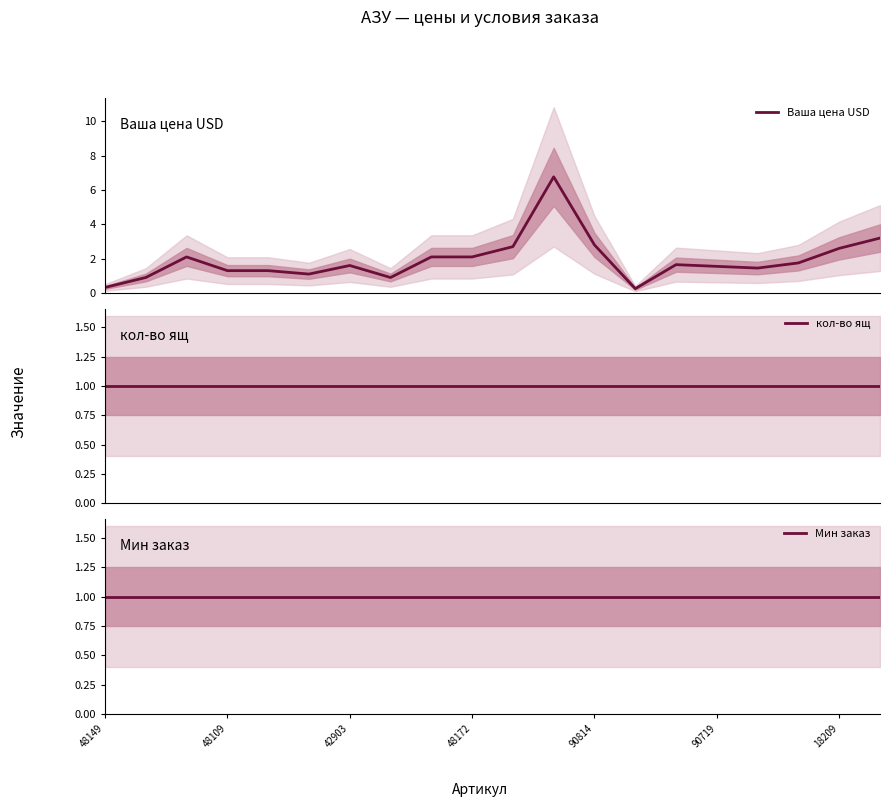

How many intersections are there between кол-во ящ and Ваша цена USD?

5